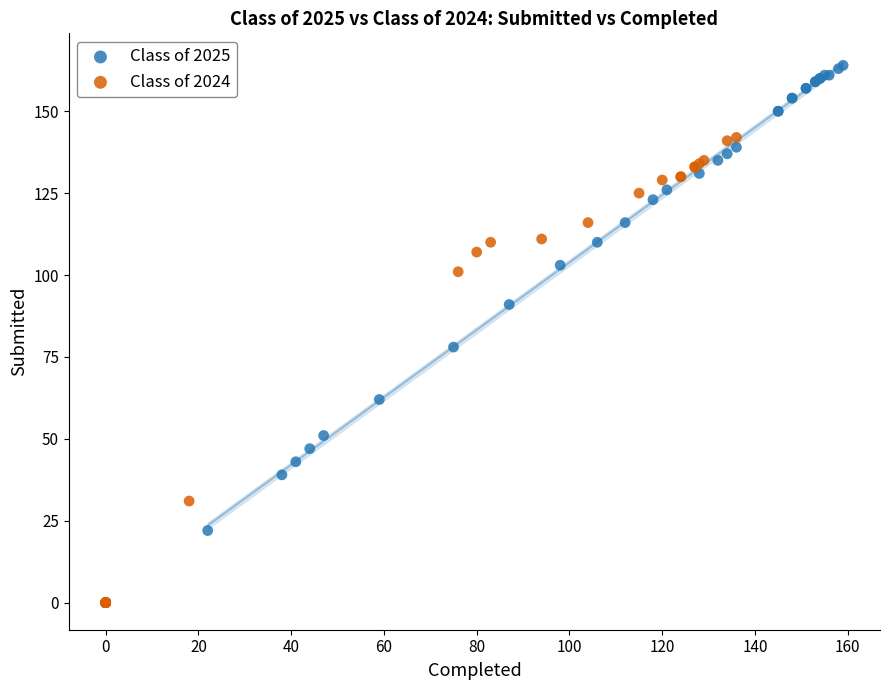

Which series reaches the minimum Y coordinate?

Class of 2024